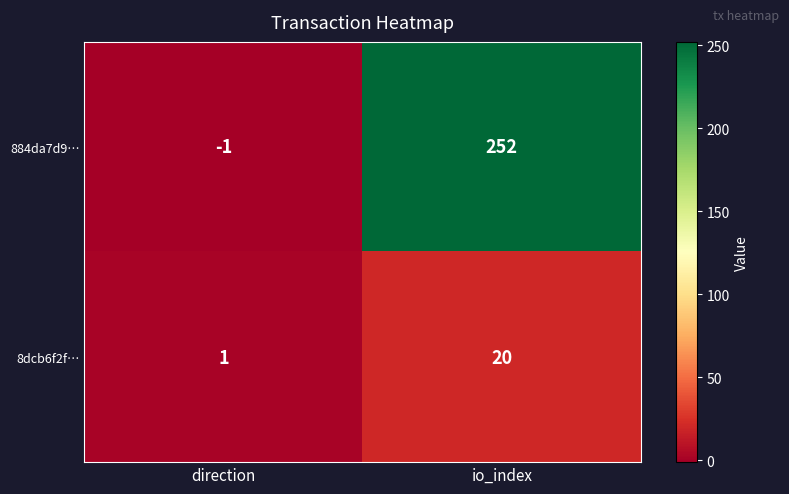

True or false: 8dcb6f2f… has a value of 20 at io_index.

True